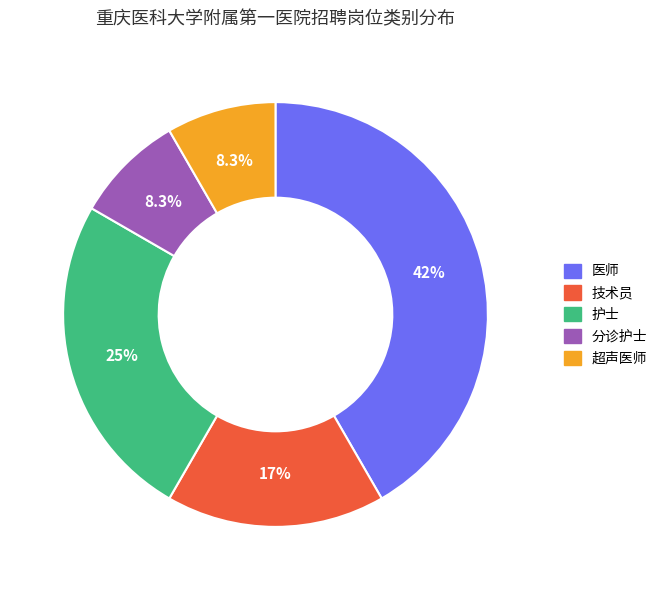

Which slice is the largest?

医师